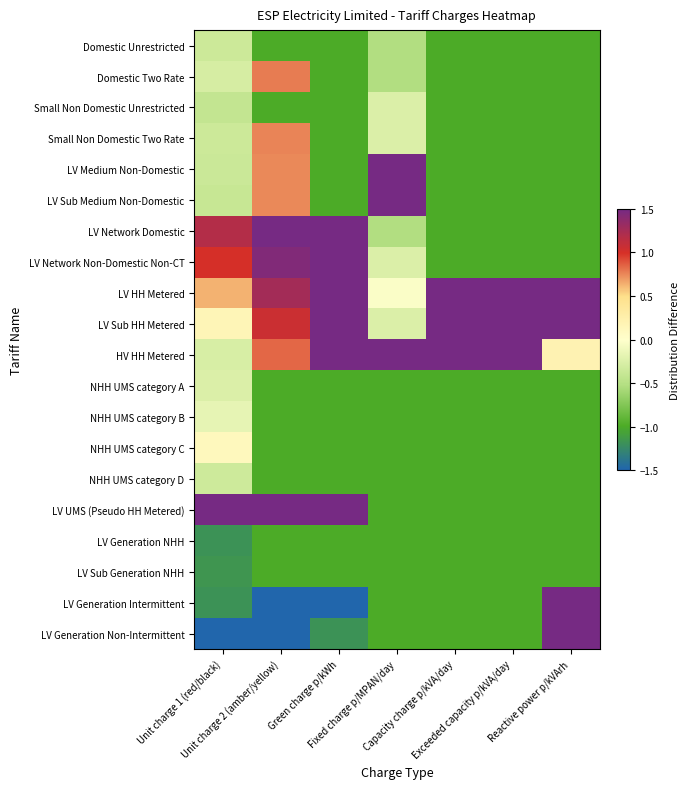

Rank the series at Capacity charge p/kVA/day from lowest to highest value.

Domestic Unrestricted, Domestic Two Rate, Small Non Domestic Unrestricted, Small Non Domestic Two Rate, LV Medium Non-Domestic, LV Sub Medium Non-Domestic, LV Network Domestic, LV Network Non-Domestic Non-CT, NHH UMS category A, NHH UMS category B, NHH UMS category C, NHH UMS category D, LV UMS (Pseudo HH Metered), LV Generation NHH, LV Sub Generation NHH, LV Generation Intermittent, LV Generation Non-Intermittent, LV HH Metered, LV Sub HH Metered, HV HH Metered